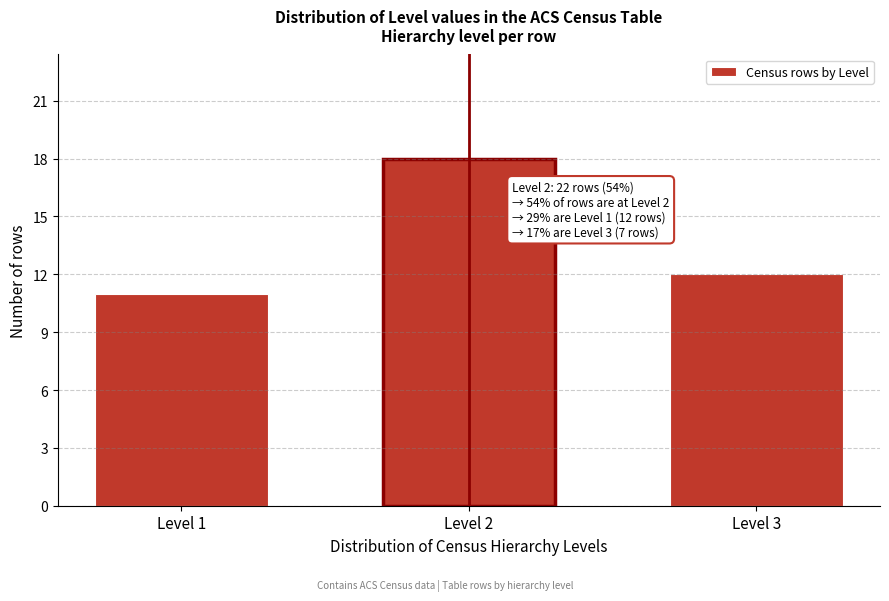

Reading left to right, transcribe all the data shown in this chart.

11	18	12